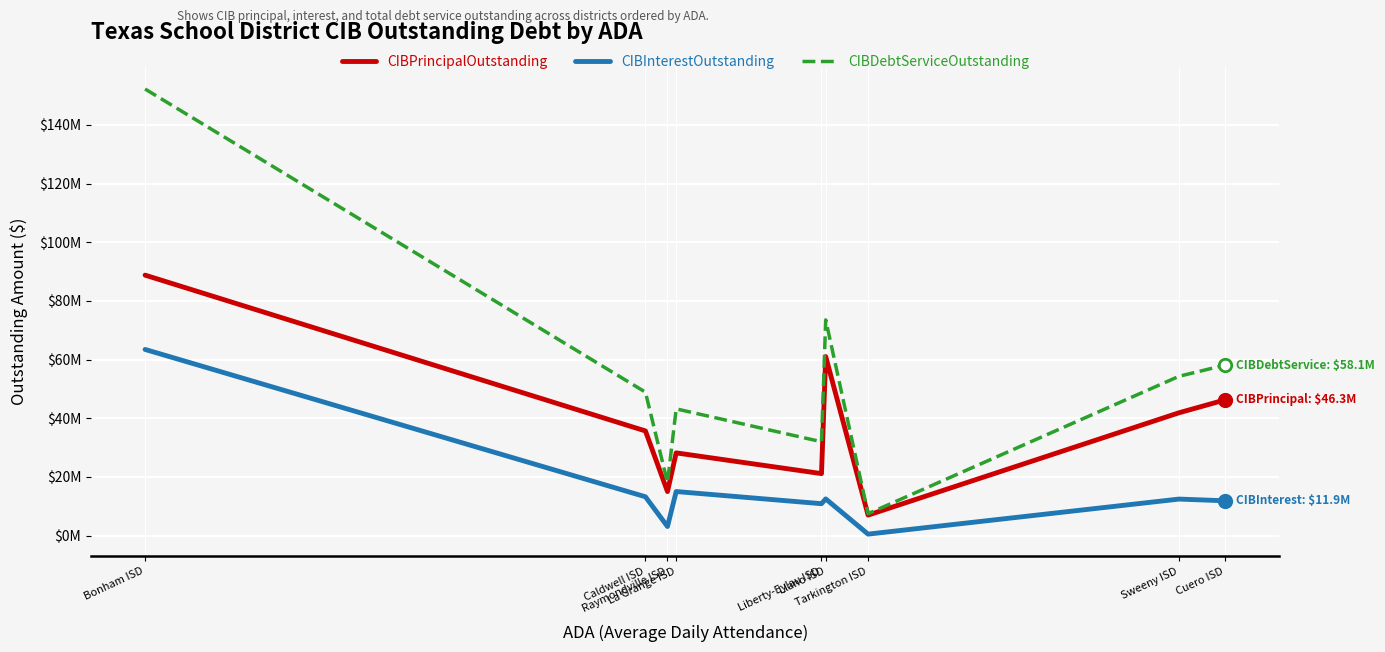

What are all the series names shown in the legend?

CIBPrincipalOutstanding, CIBInterestOutstanding, CIBDebtServiceOutstanding